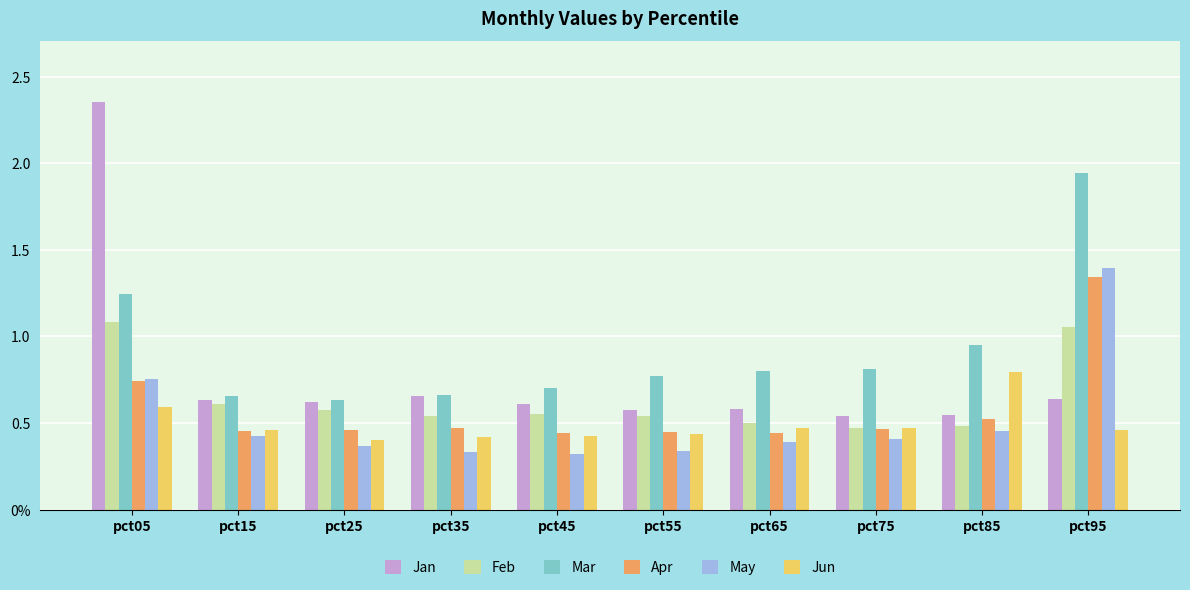

Which series has the widest spread of values?

Jan